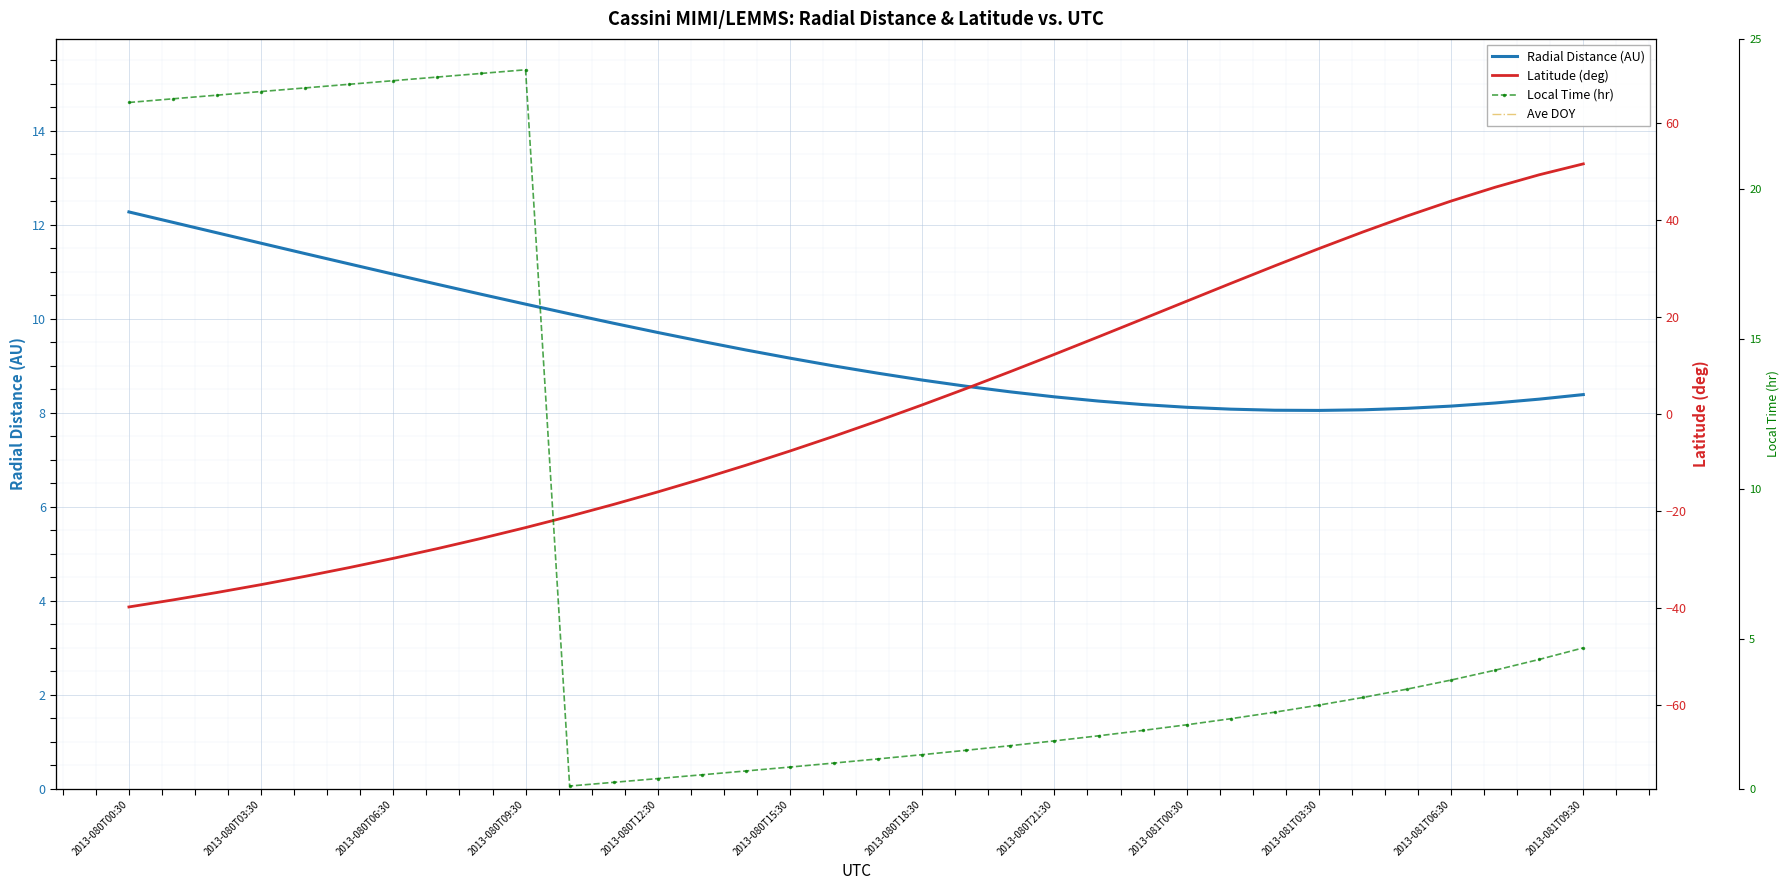

Reading left to right, extract all data points from this chart.

Radial Distance (AU): 12.3	12.1	11.8	11.6	11.4	11.2	10.9	10.7	10.5	10.3	10.1	9.9	9.7	9.5	9.3	9.2	9.0	8.8	8.7	8.6	8.4	8.3	8.2	8.2	8.1	8.1	8.1	8.1	8.1	8.1	8.1	8.2	8.3	8.4
Ave DOY: 80.0	80.1	80.1	80.1	80.2	80.2	80.3	80.3	80.4	80.4	80.4	80.5	80.5	80.6	80.6	80.6	80.7	80.7	80.8	80.8	80.9	80.9	80.9	81.0	81.0	81.1	81.1	81.1	81.2	81.2	81.3	81.3	81.4	81.4
Latitude (deg): -39.8	-38.3	-36.8	-35.2	-33.5	-31.7	-29.8	-27.8	-25.6	-23.4	-21.1	-18.6	-16.1	-13.4	-10.6	-7.7	-4.6	-1.4	1.8	5.2	8.7	12.2	15.9	19.5	23.2	26.9	30.5	34.0	37.5	40.7	43.8	46.7	49.2	51.5
Local Time (hr): 22.9	23.0	23.1	23.2	23.4	23.5	23.6	23.7	23.8	24.0	0.1	0.2	0.3	0.5	0.6	0.7	0.9	1.0	1.1	1.3	1.4	1.6	1.8	1.9	2.1	2.3	2.6	2.8	3.0	3.3	3.6	4.0	4.3	4.7